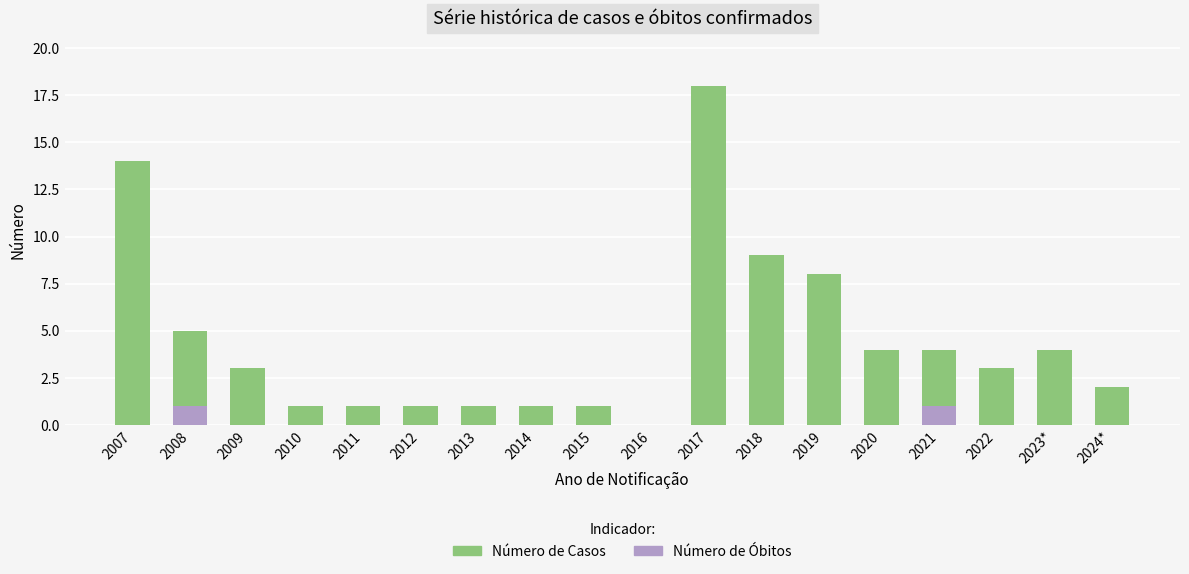

The Número de Óbitos series shows 0 at 2008. True or false?

False